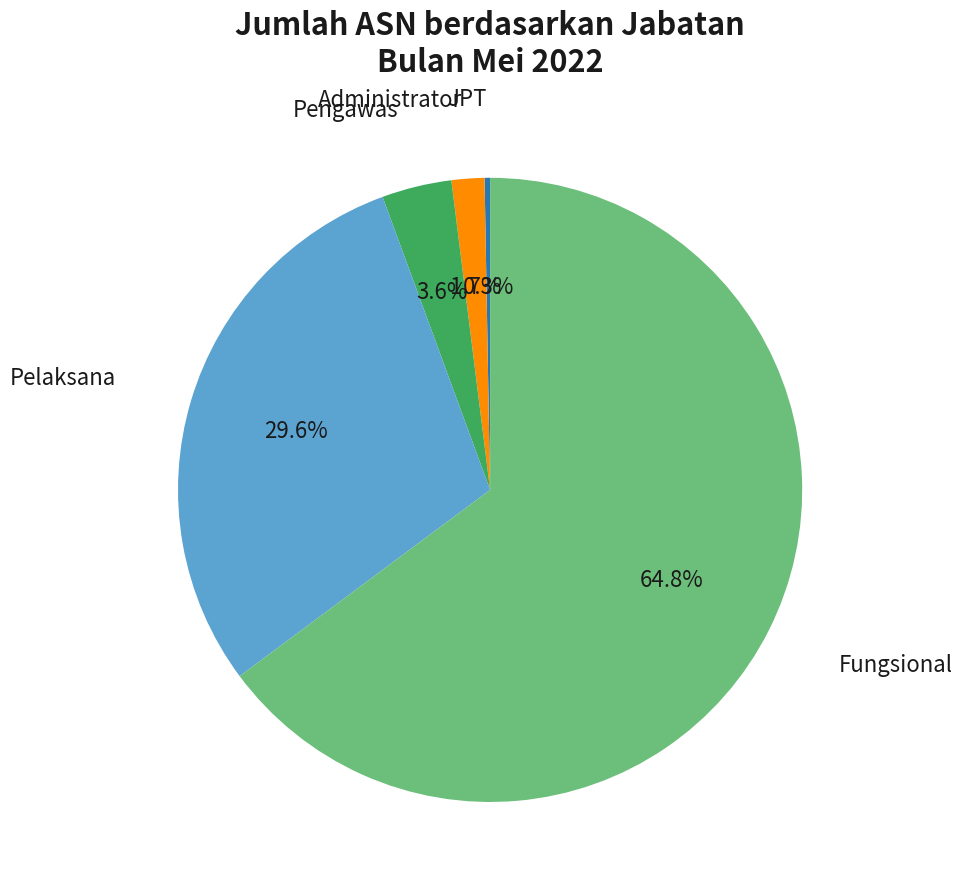

Between Pelaksana and JPT, which is larger?

Pelaksana